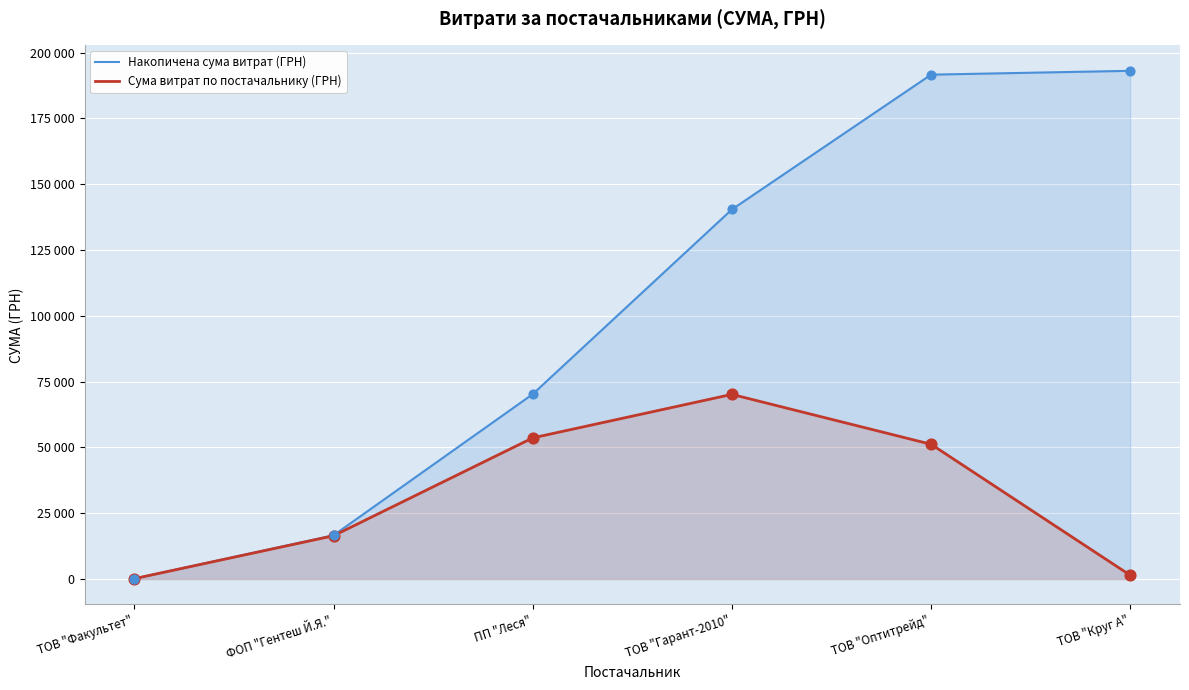

Which series has the largest Y range (max minus min)?

Накопичена сума витрат (ГРН)